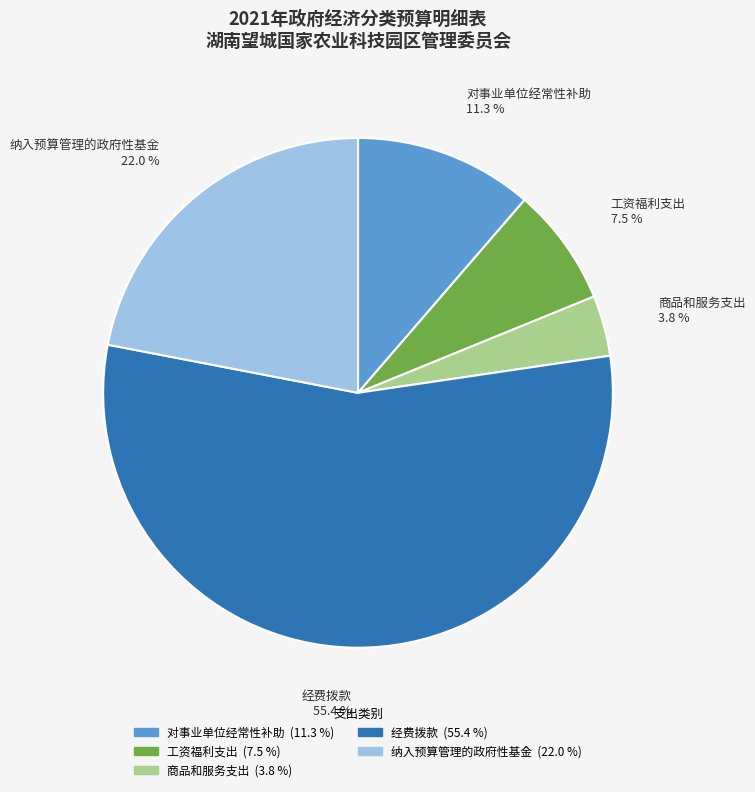

Is there any slice that represents more than half of the pie?

Yes